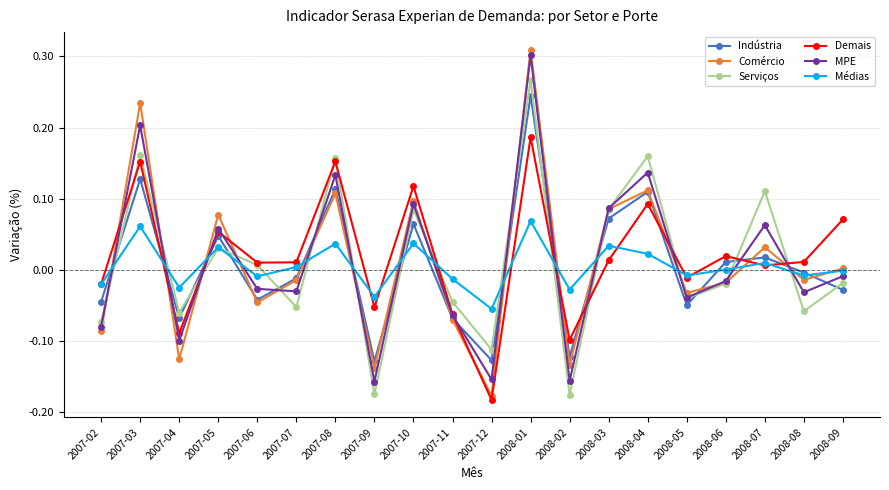

True or false: Indústria has more than 0 points higher than both neighbors.

True